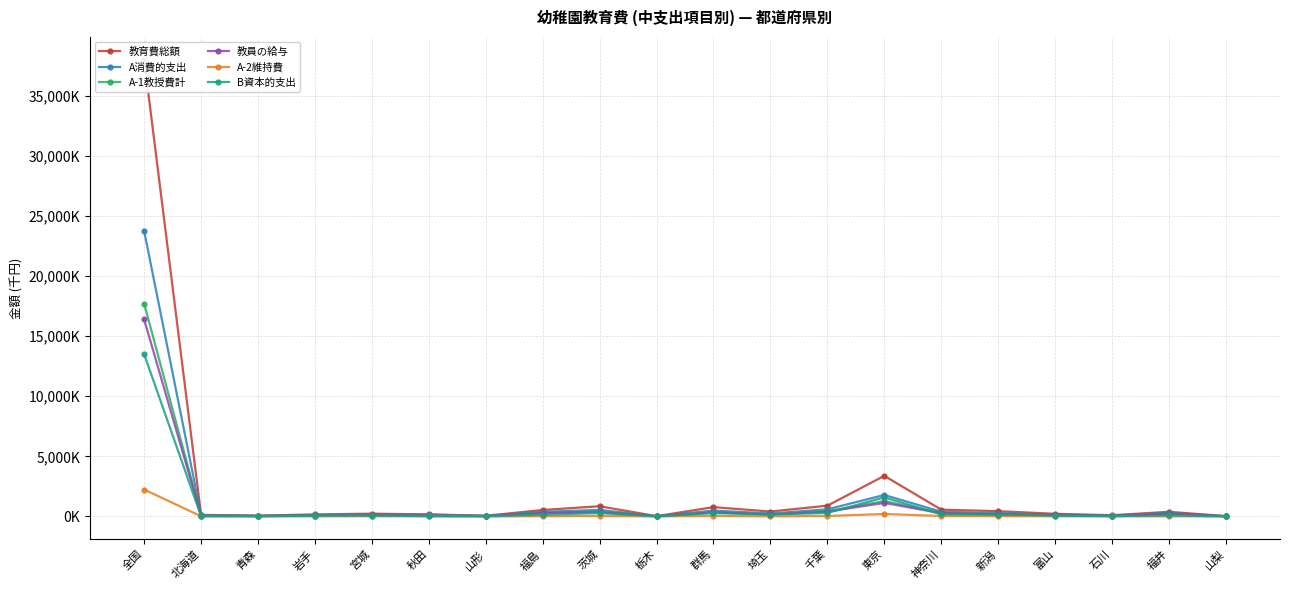

What is the difference between the highest and lowest values at 新潟?

409344